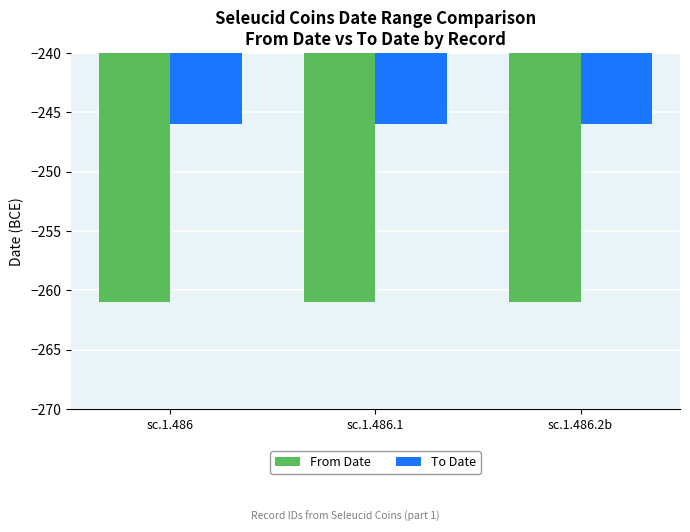

Reading left to right, extract all data points from this chart.

From Date: sc.1.486=-261	sc.1.486.1=-261	sc.1.486.2b=-261
To Date: sc.1.486=-246	sc.1.486.1=-246	sc.1.486.2b=-246